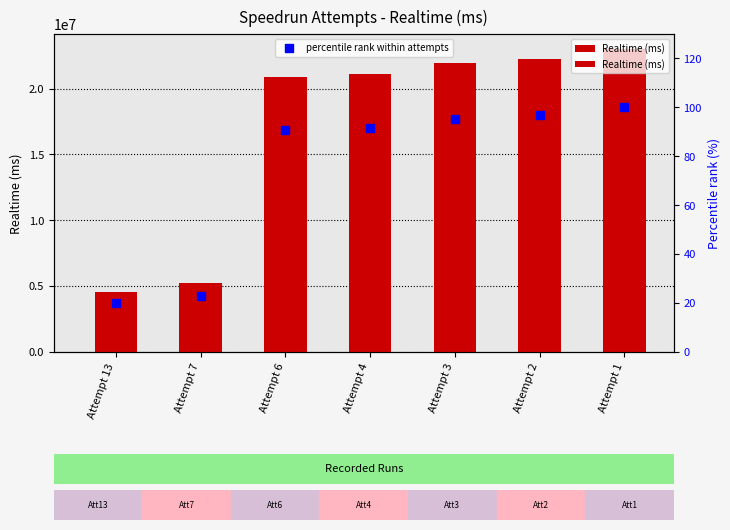

Which series has the largest total across all categories?

Realtime (ms)